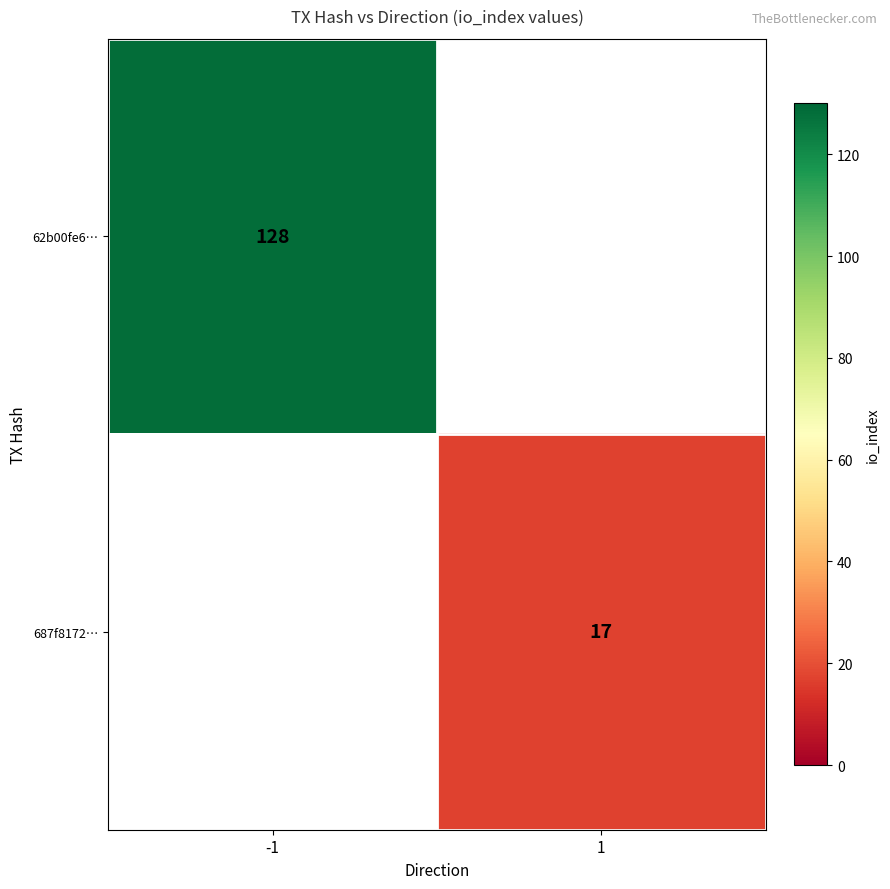

Is it true that 687f8172… equals 10 at 1?

False